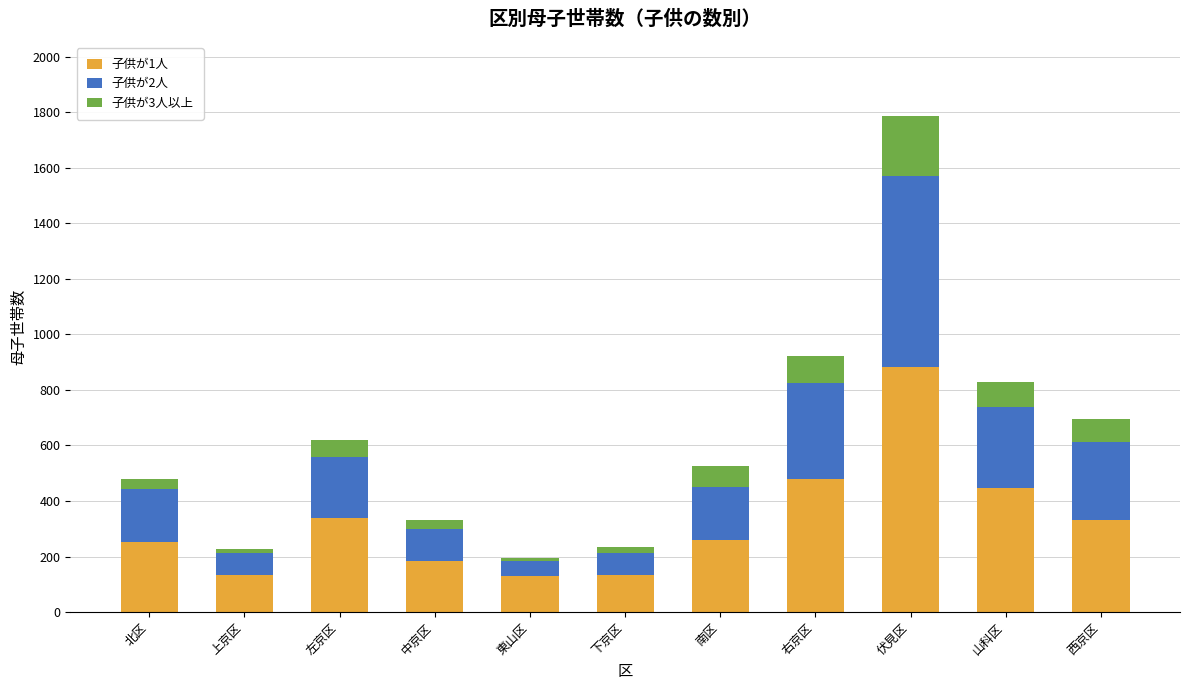

What is the total value across all series at 山科区?

830